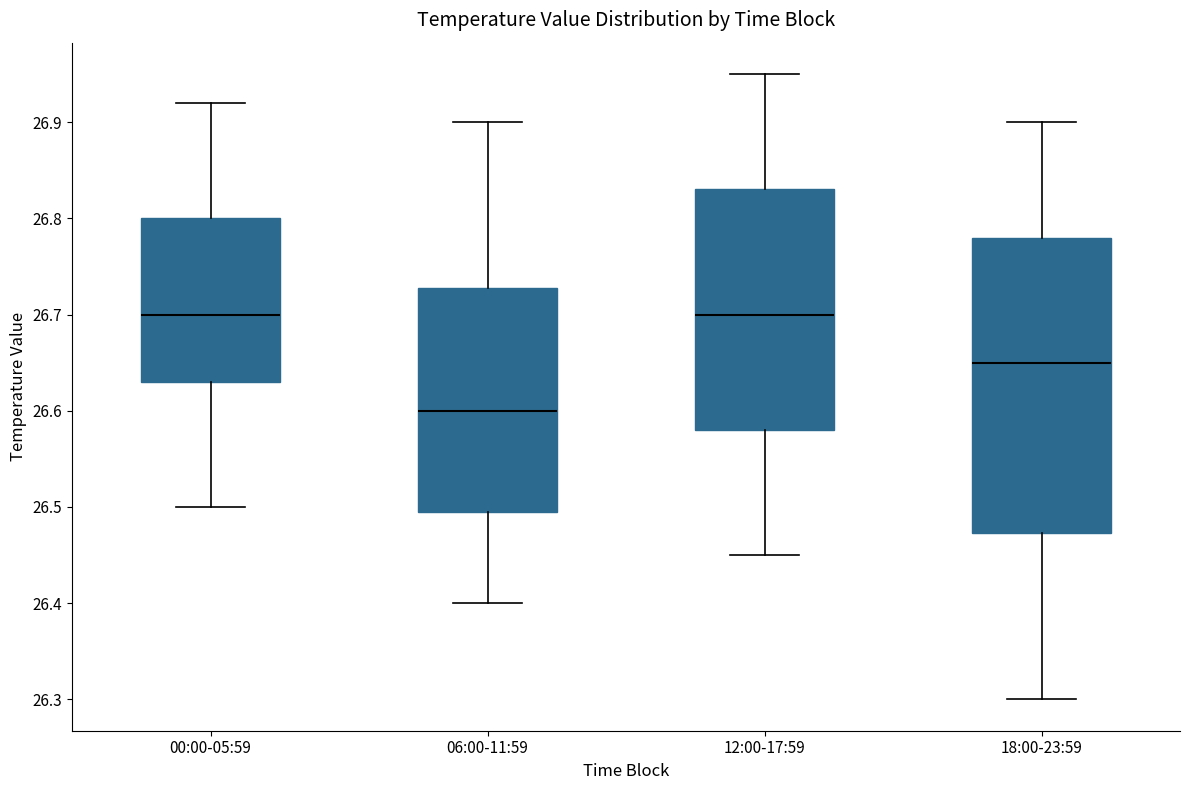

Which box has the lowest median line?

06:00-11:59